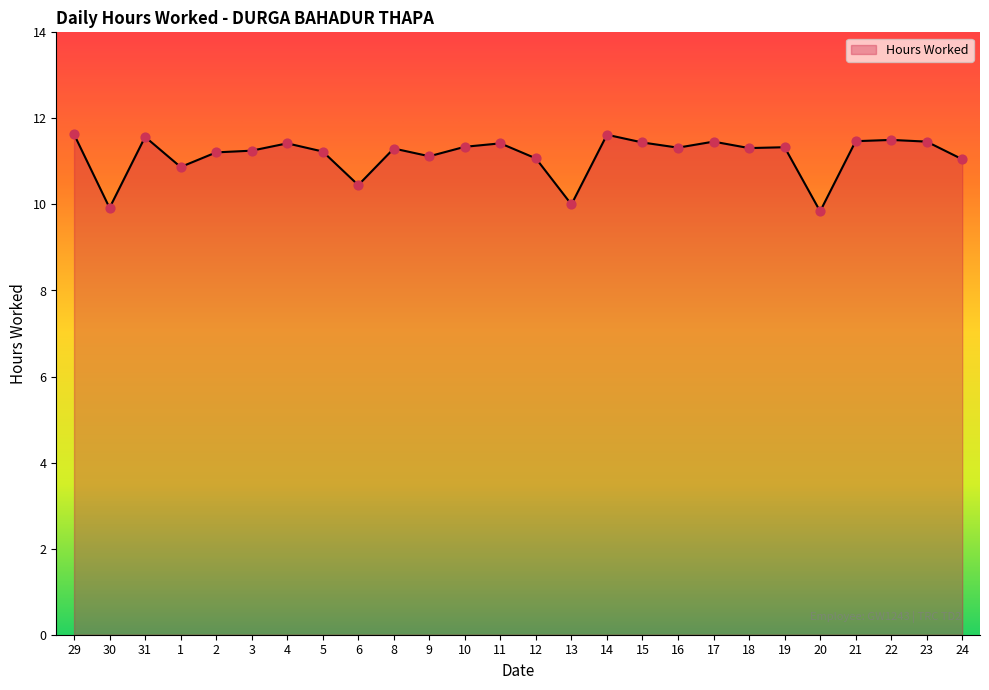

What is the ratio of the value at 1 to the value at 23?

0.9